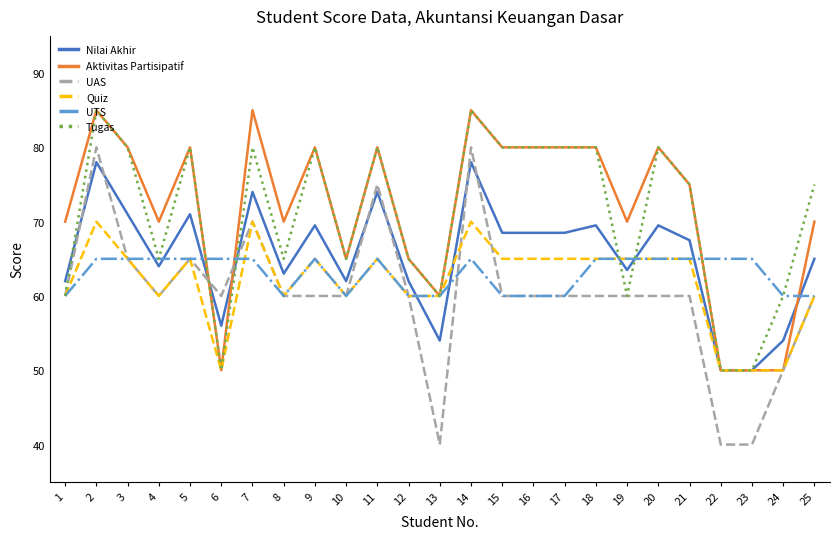

Is the value of UAS at 14 greater than the value of Aktivitas Partisipatif at 25?

Yes